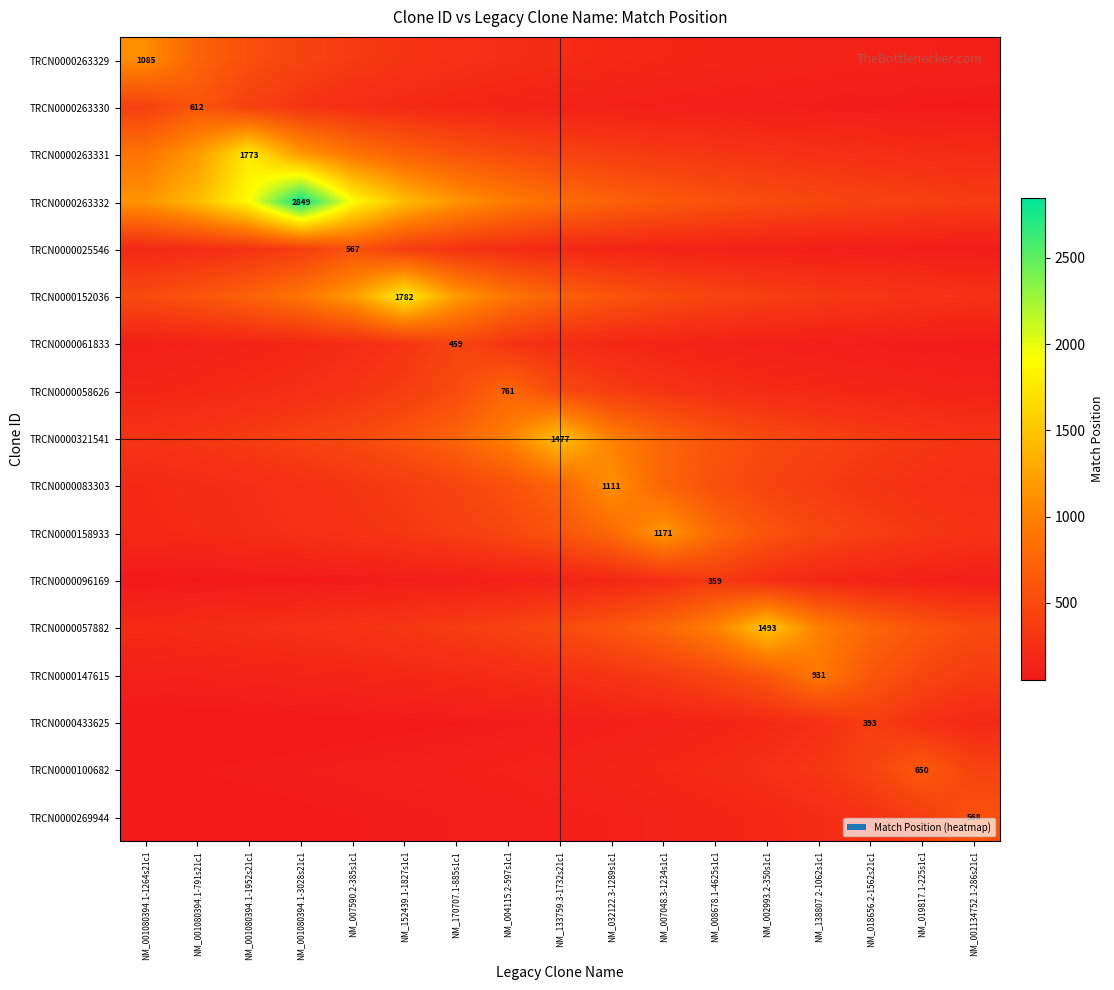

Read the TRCN0000263329 value at NM_032122.3-1289s1c1.

197.3